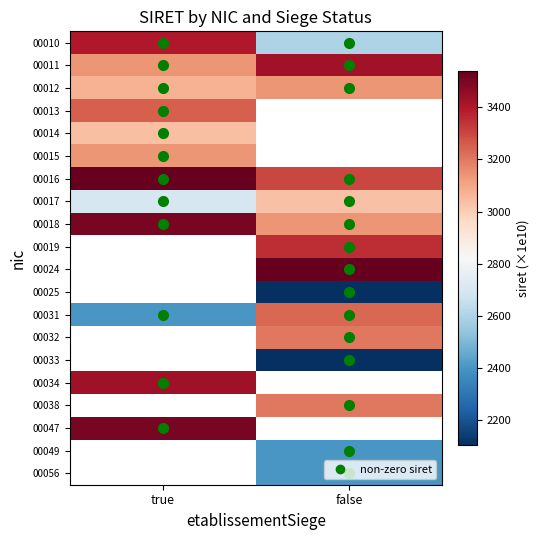

Which has a higher value, false or true?

true